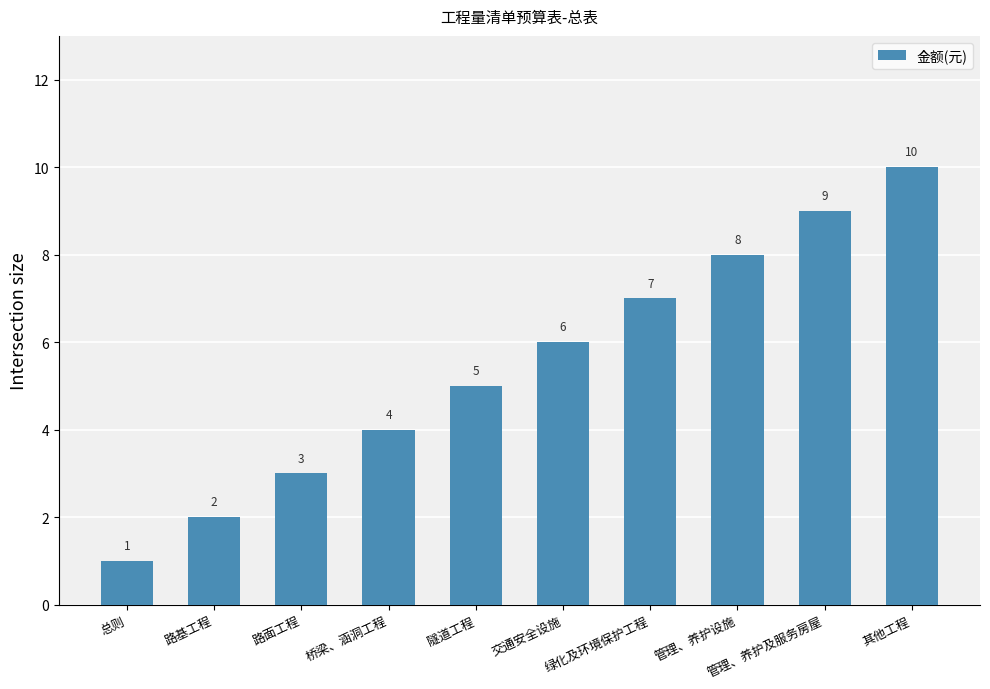

Between 交通安全设施 and 桥梁、涵洞工程, which is larger?

交通安全设施